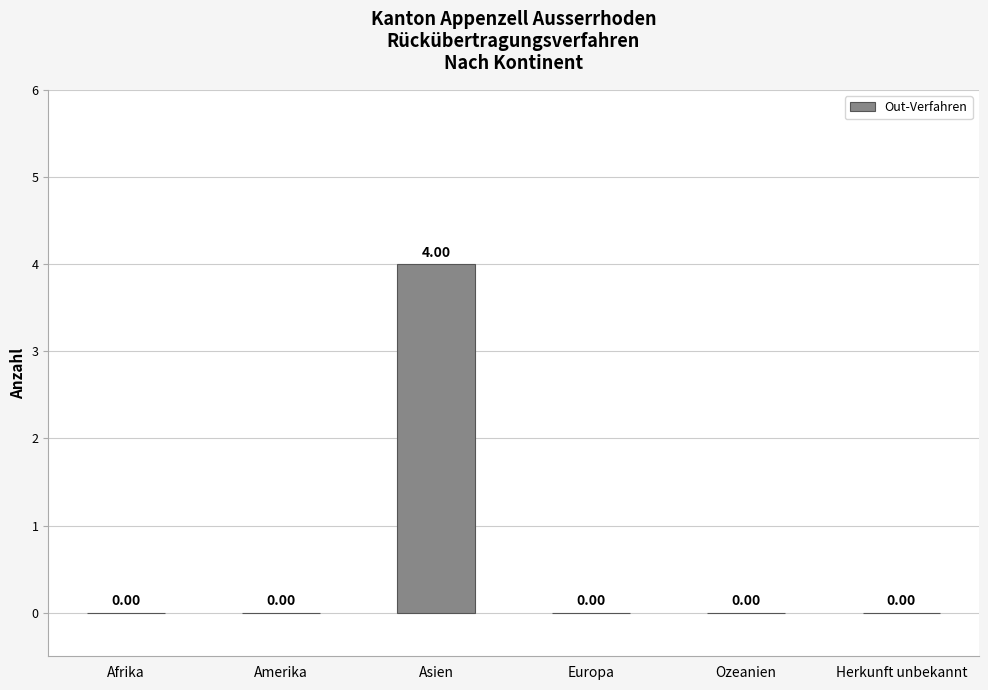

What is the sum of all values?

4